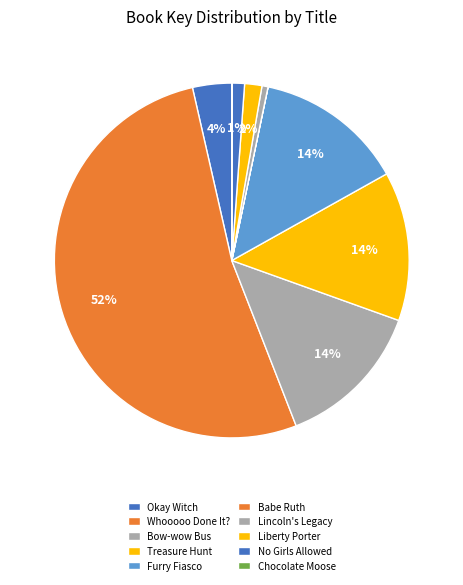

Count the number of slices in the pie.

10